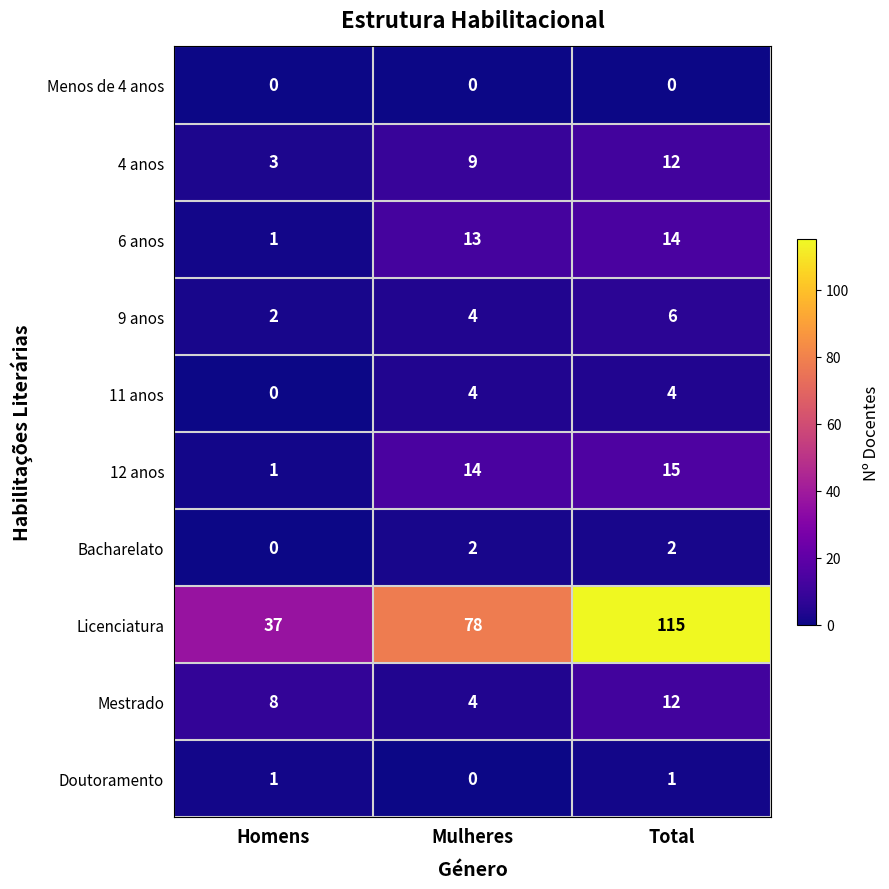

What is the greatest value displayed?

115